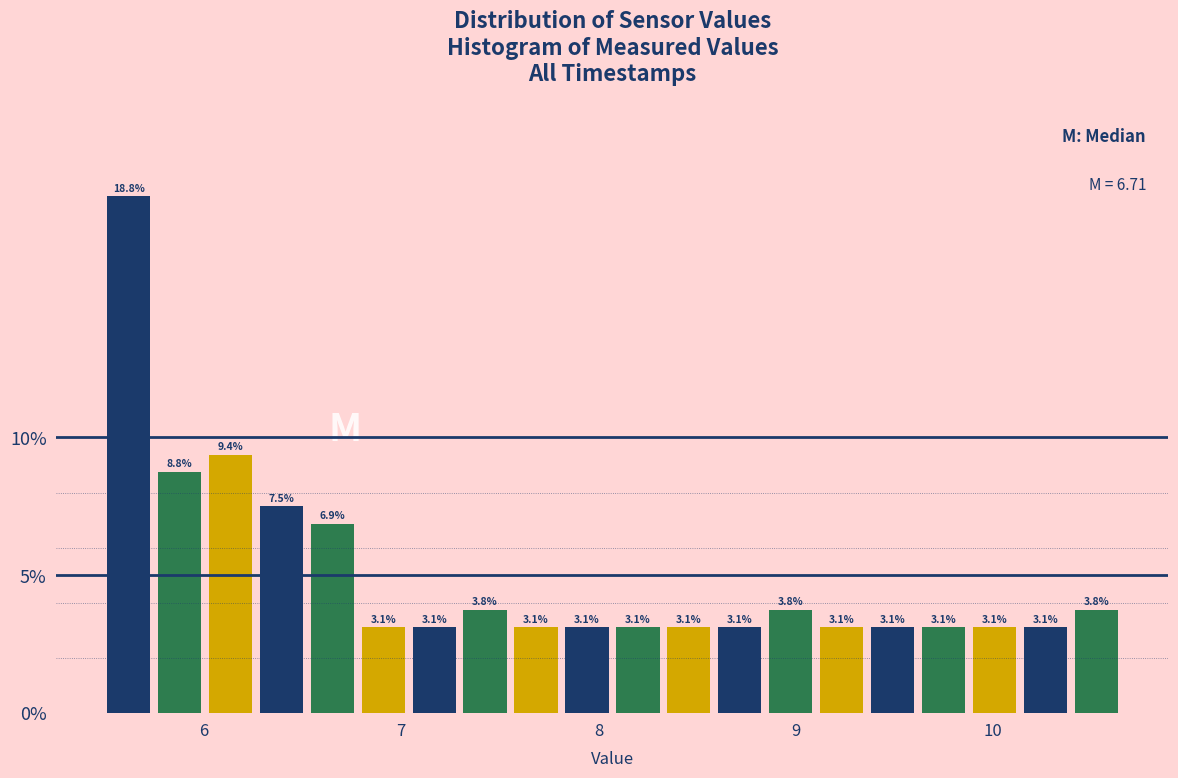

Read against the x-axis, roughly where is the centre of the tallest bar?

5.6